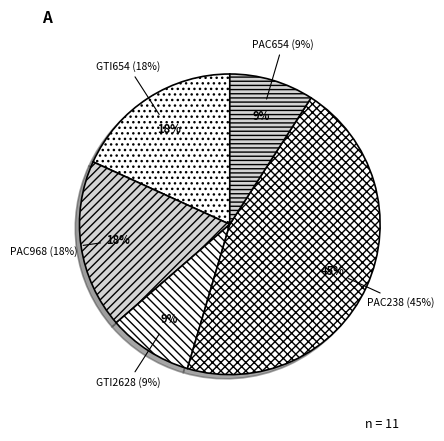

To the nearest percent, what portion does GTI654 represent?

18%